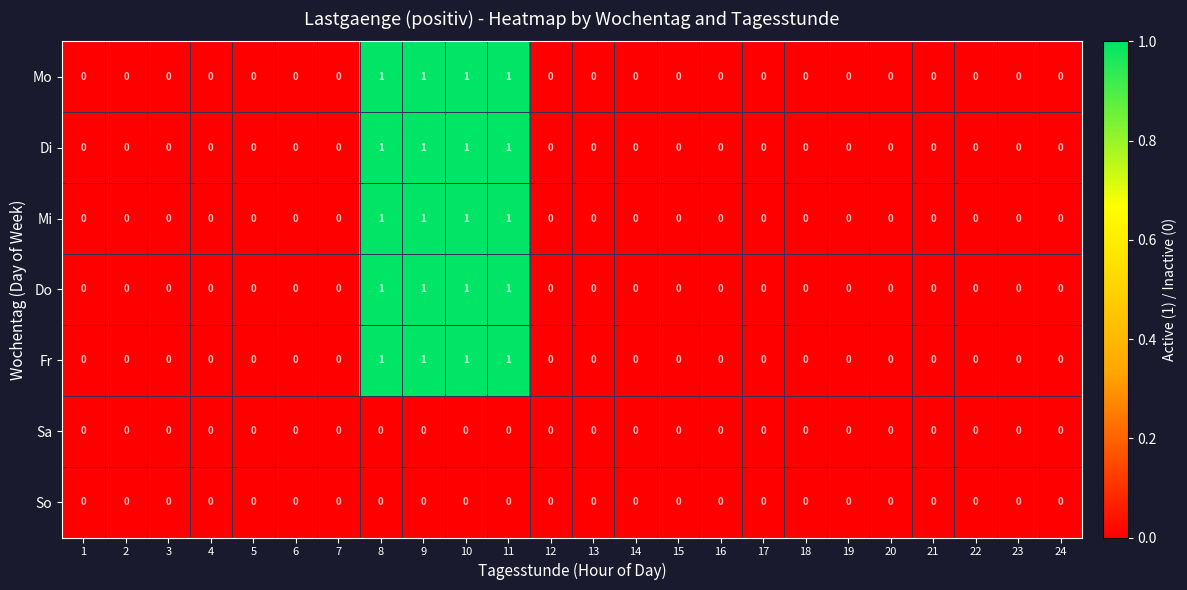

How many Mo values are between 0 and 1?

24